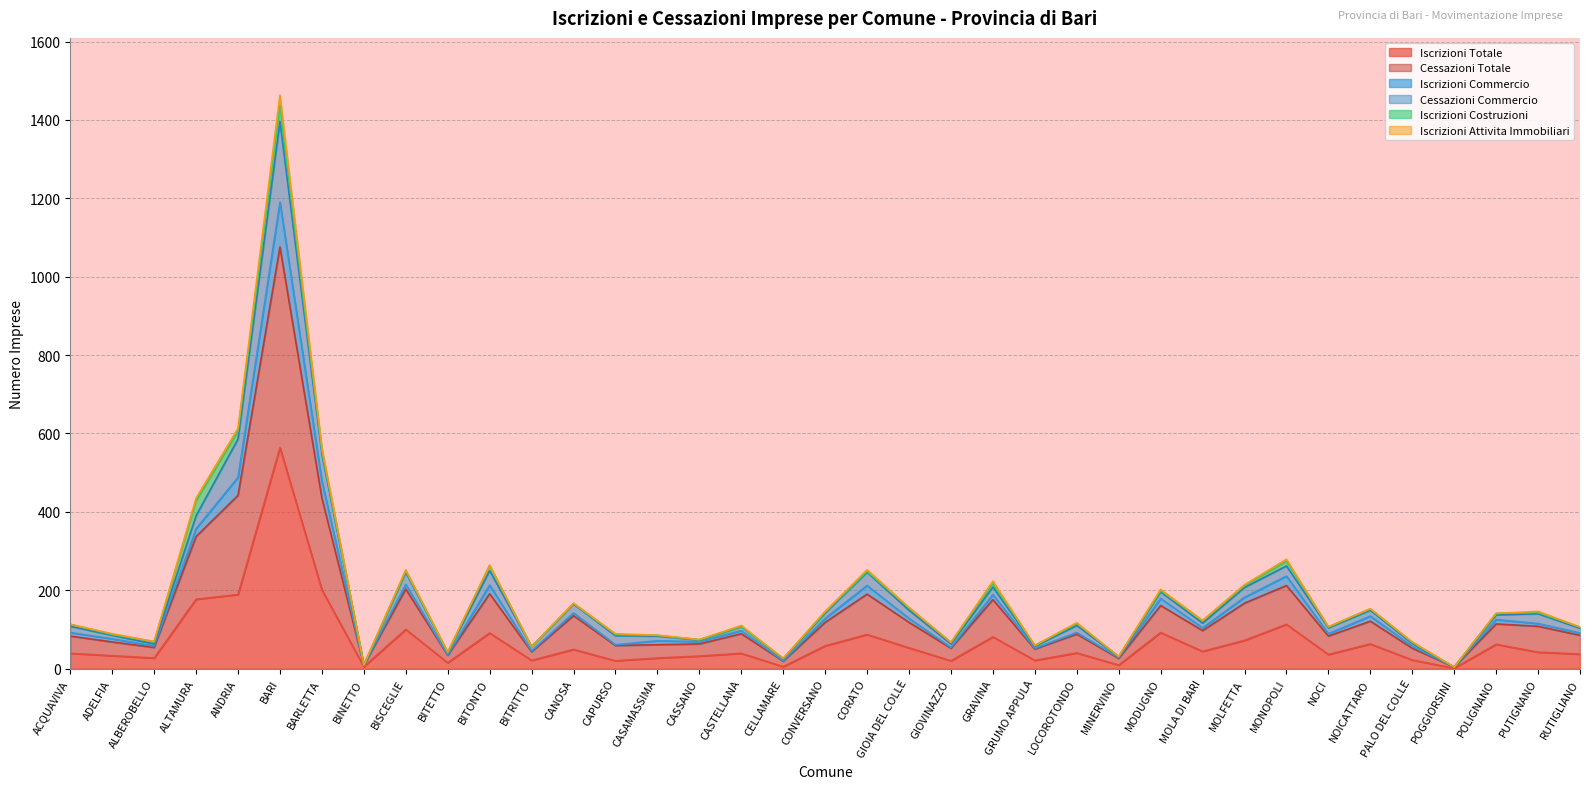

At how many categories does at least one series exceed 590?

2